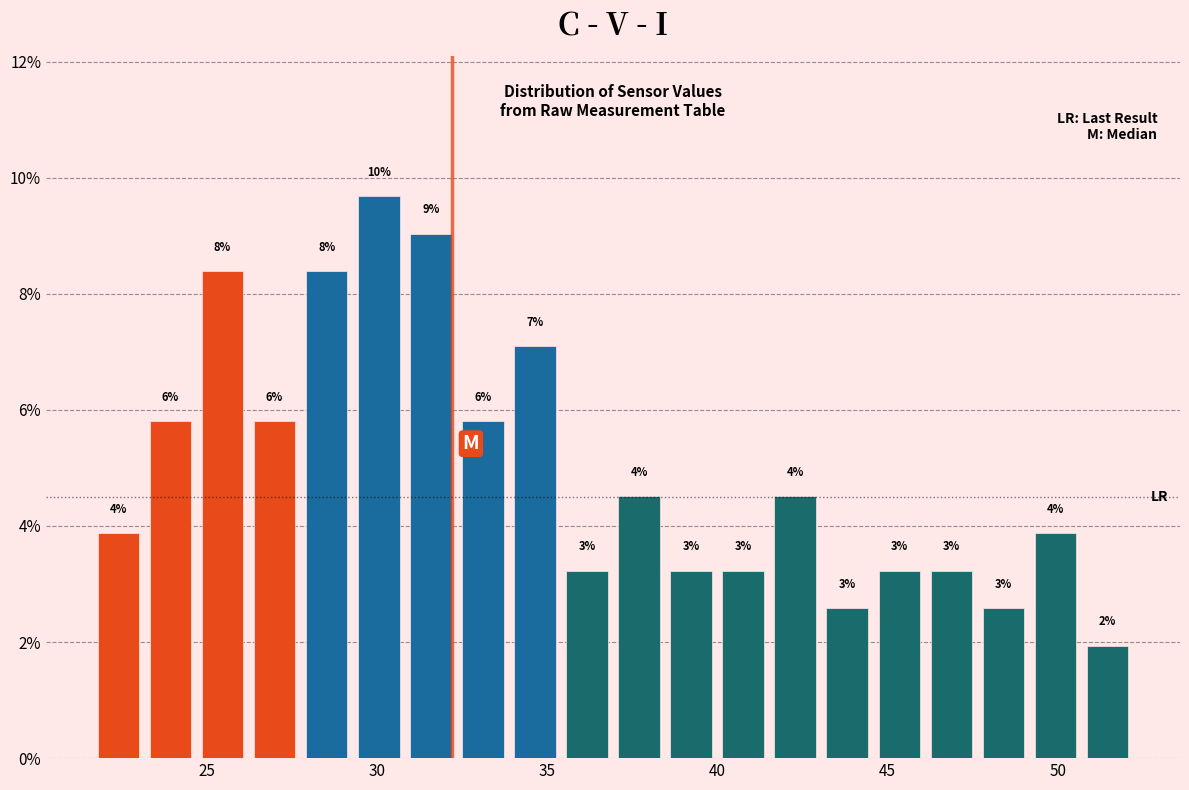

Around what value on the x-axis is the tallest bar? Give the approximate position of its centre, as read against the axis.

30.0